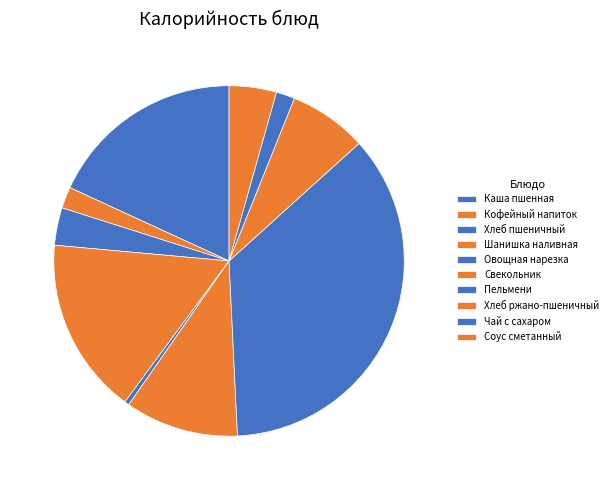

True or false: Шанишка наливная accounts for 11% of the total.

False